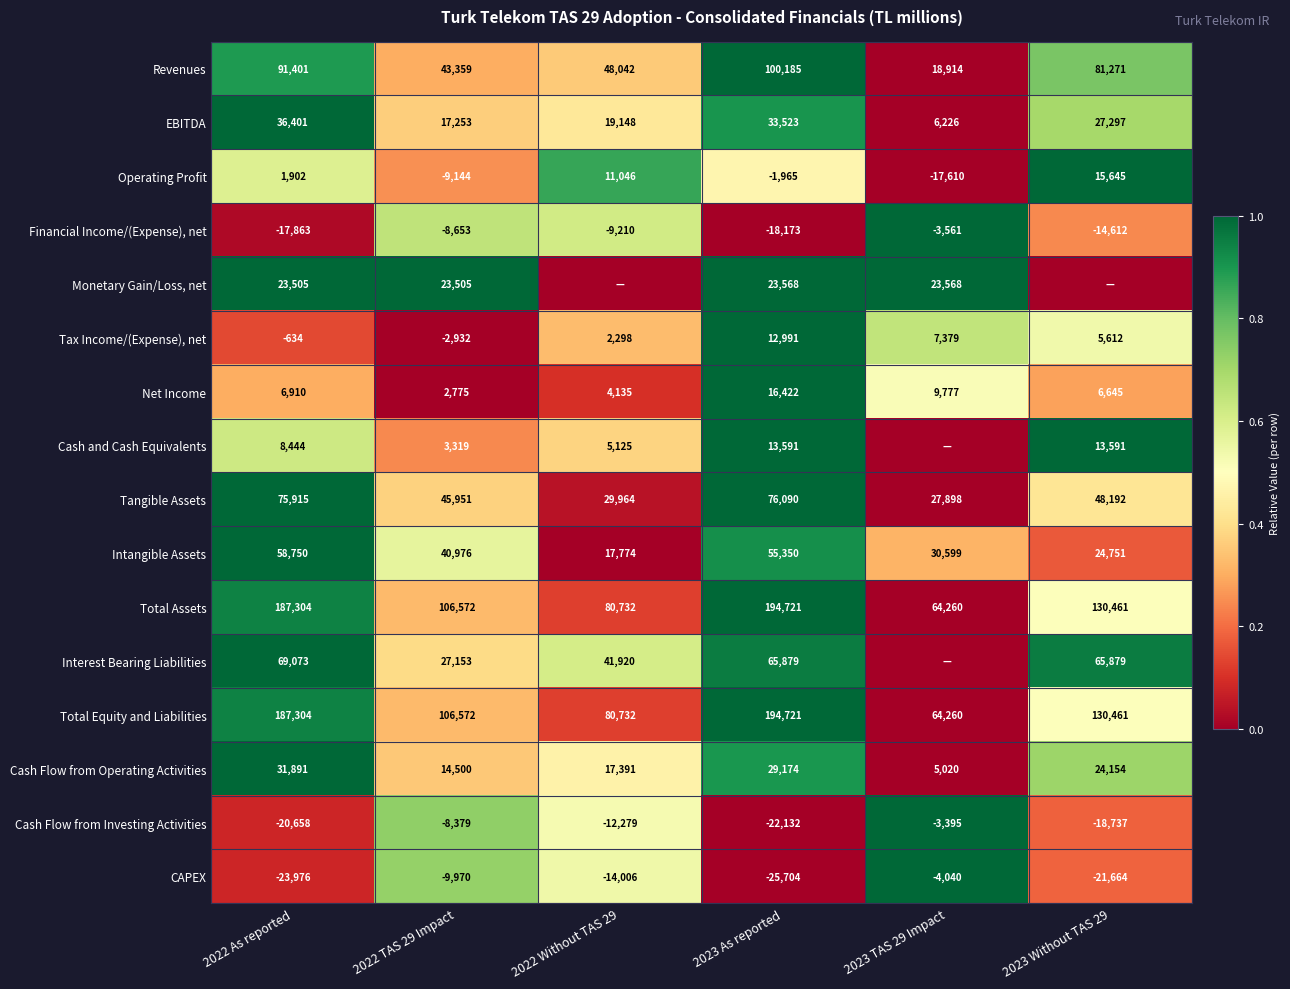

What is the difference between the maximum and minimum values in the Net Income series?

13647